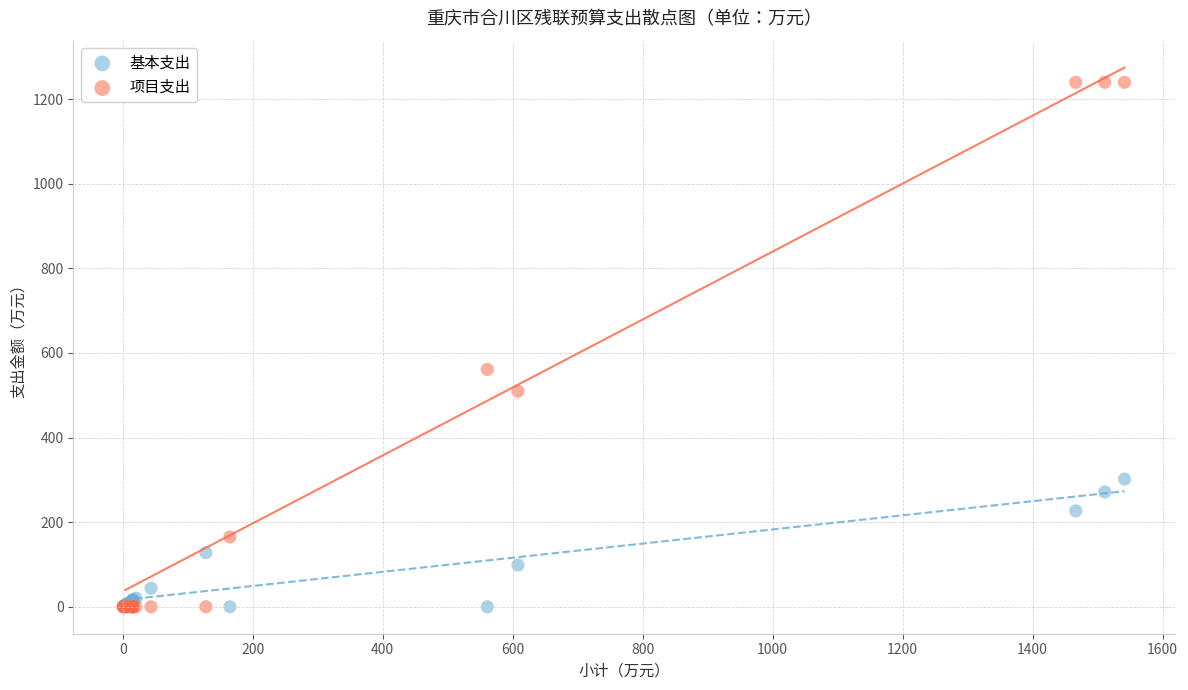

Across all series, what Y value is closest to 619?

561.0